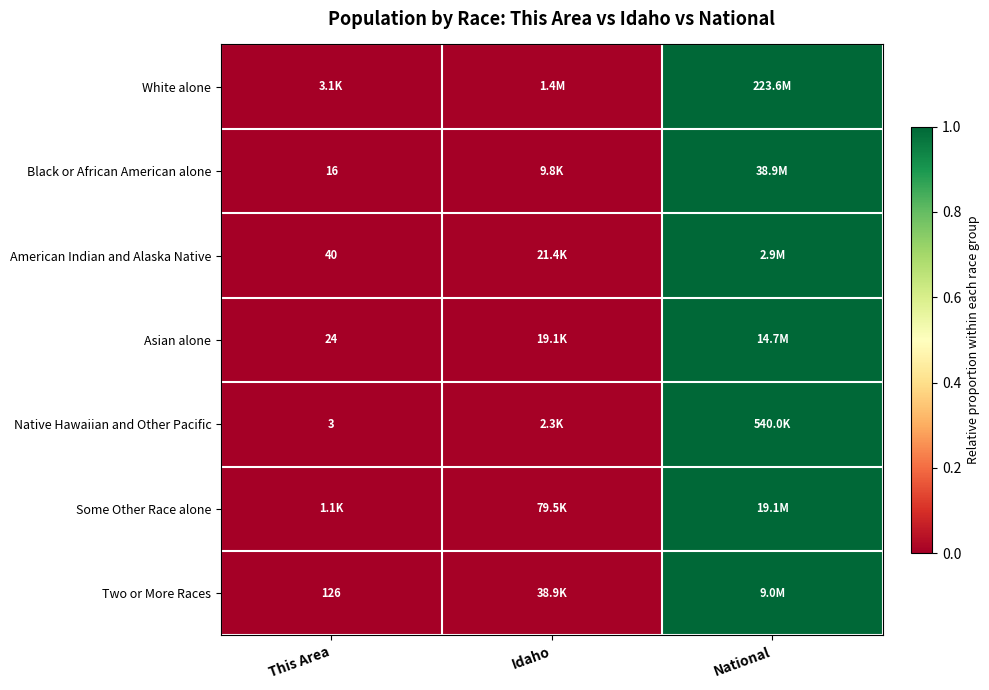

At which label is Black or African American alone closest to 0?

This Area